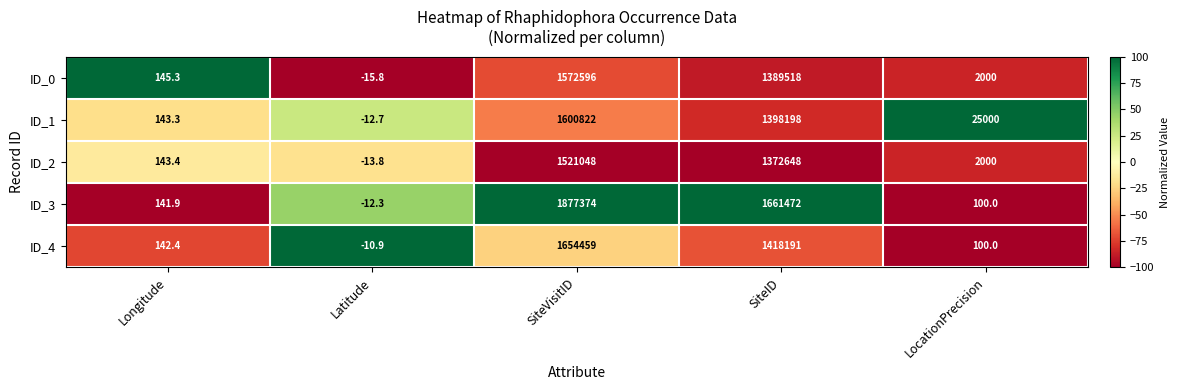

At which label does ID_2 first exceed 2000?

SiteVisitID